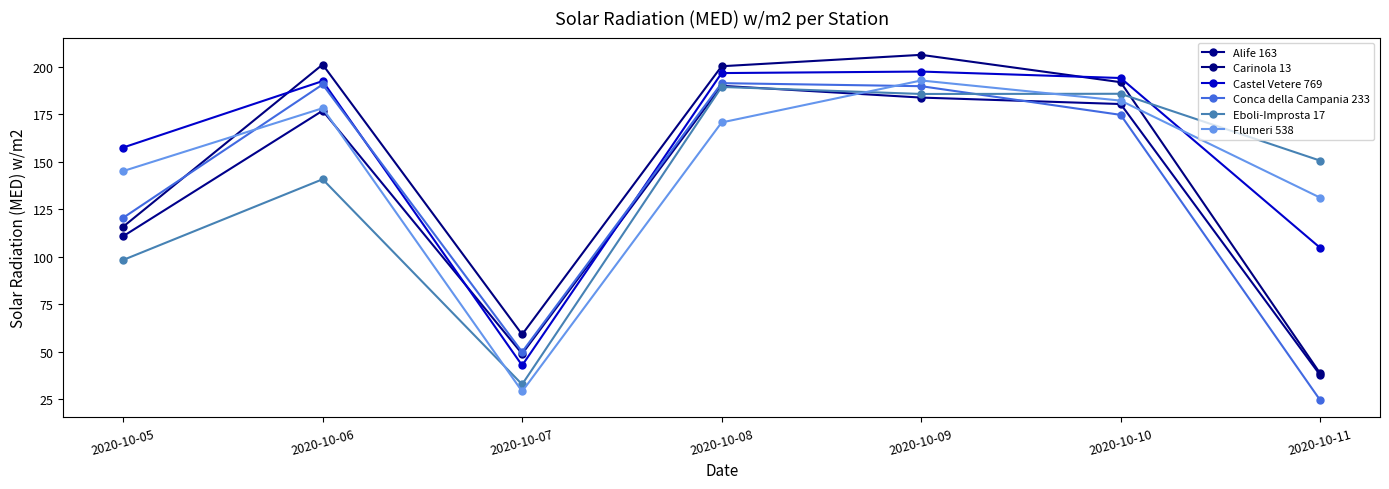

What is the value of the Flumeri 538 point at the 7th from the left?

131.0